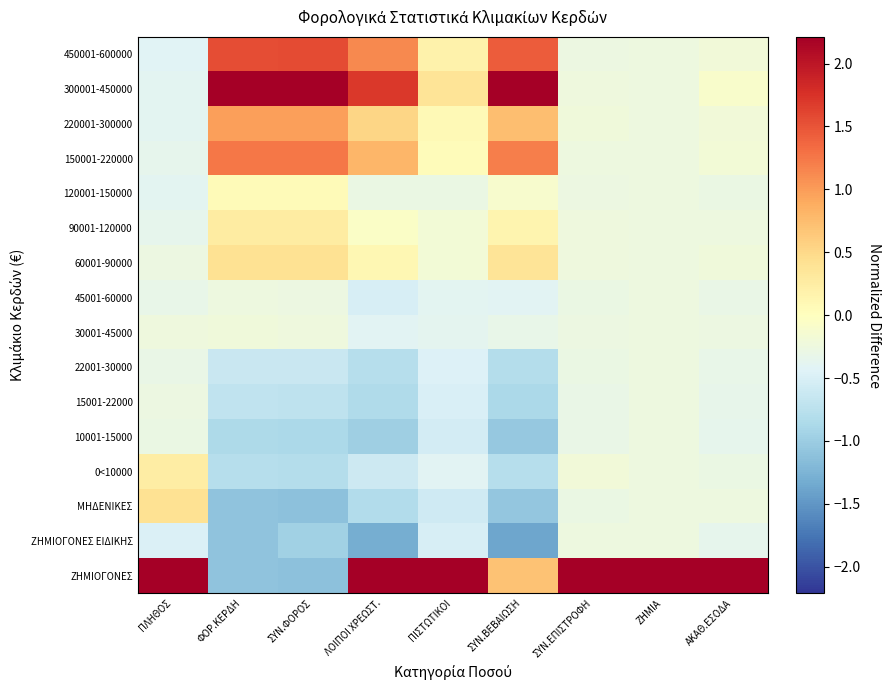

At which category does the chart reach its peak across all series?

ΖΗΜΙΑ